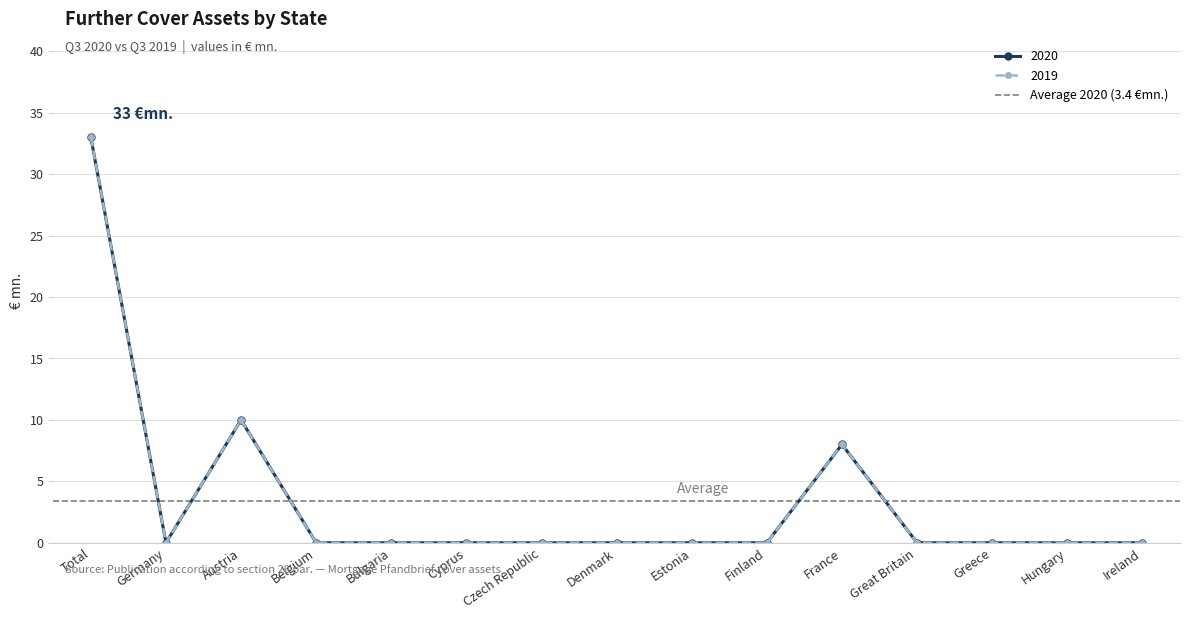

True or false: 2020 has a value of 0 at Germany.

True